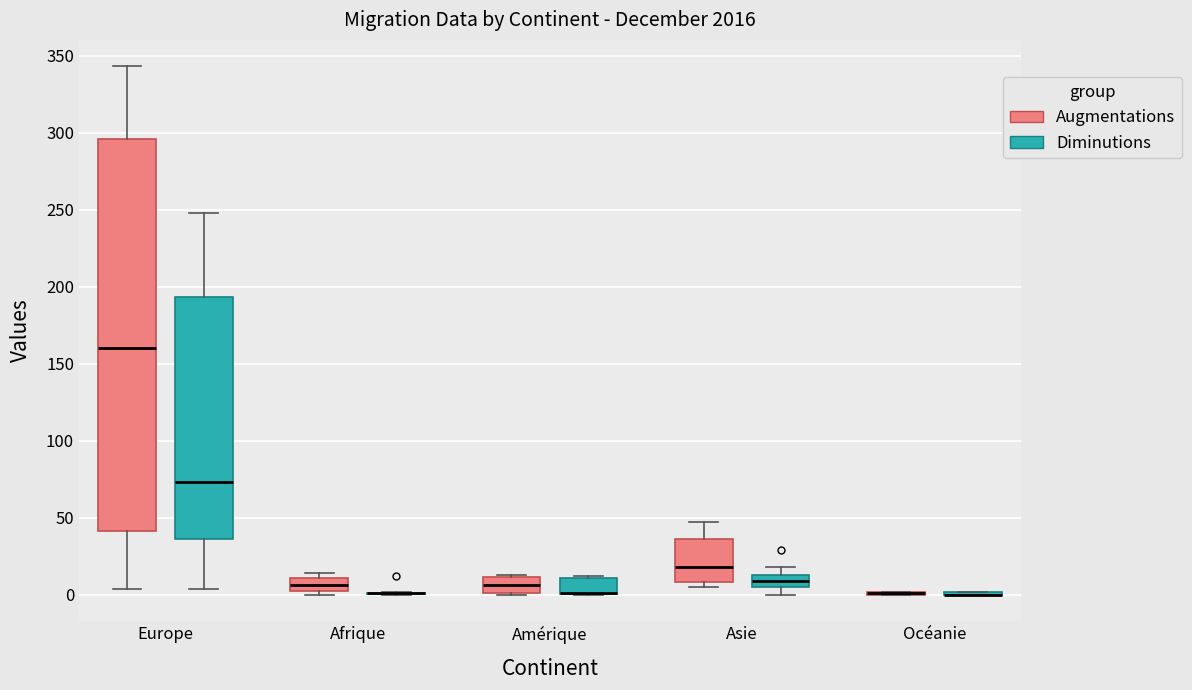

Which box is the tallest, from its lower edge to its upper edge?

Europe (Augmentations)